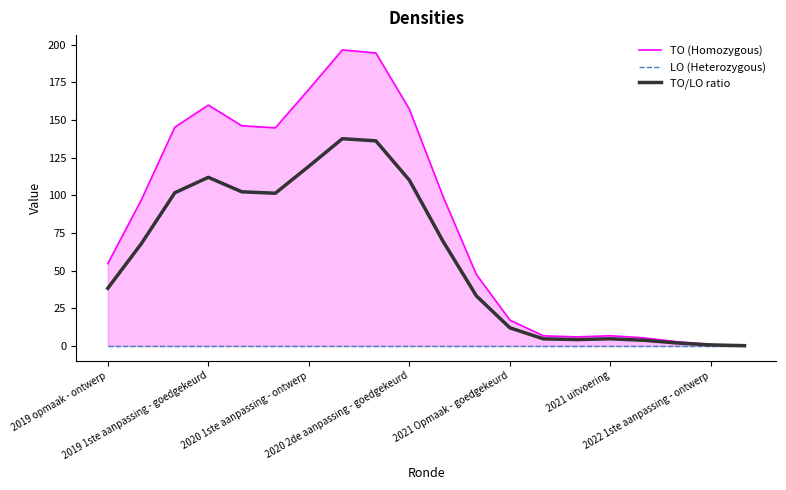

What is the sum of all TO/LO ratio values?

1160.6